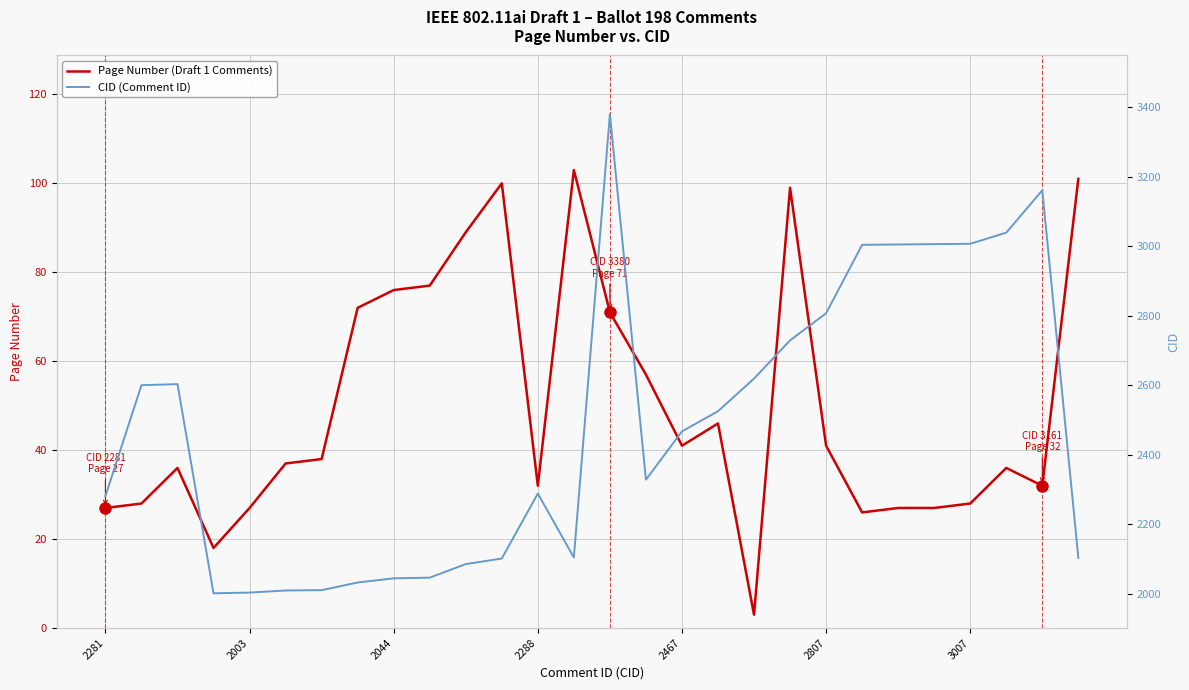

What is the difference between the Page Number (Draft 1 Comments) values at 15 and 7?

15